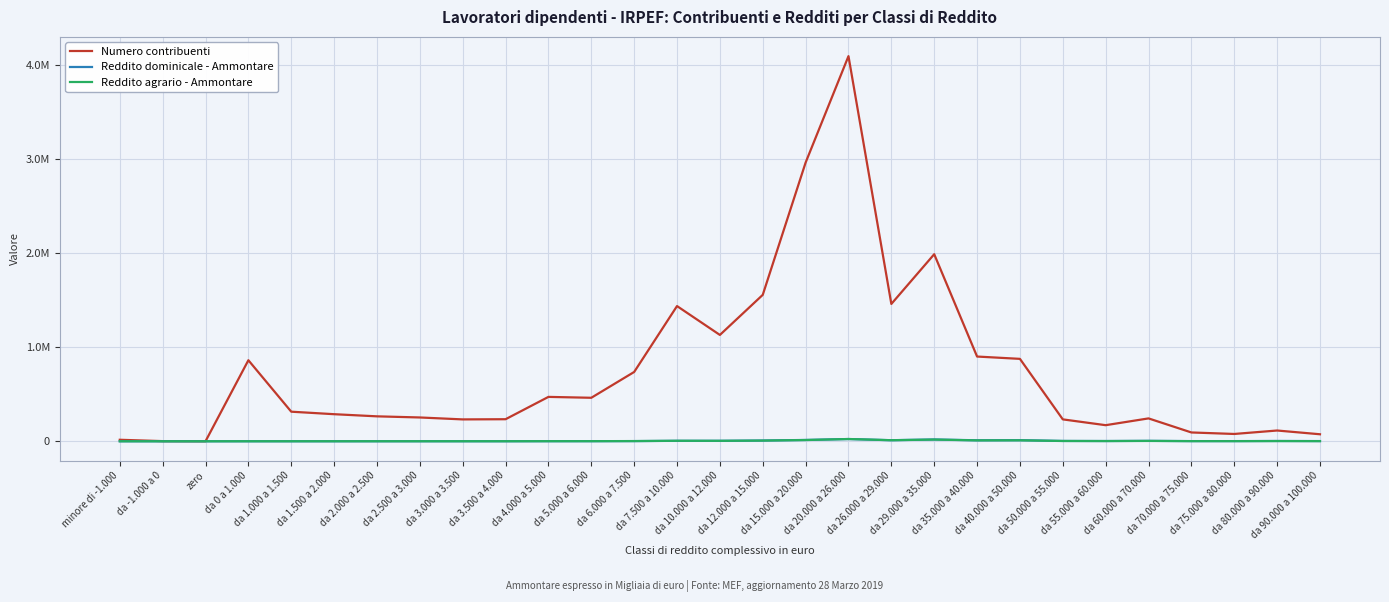

What is the label of the 10th point from the right?

da 29.000 a 35.000